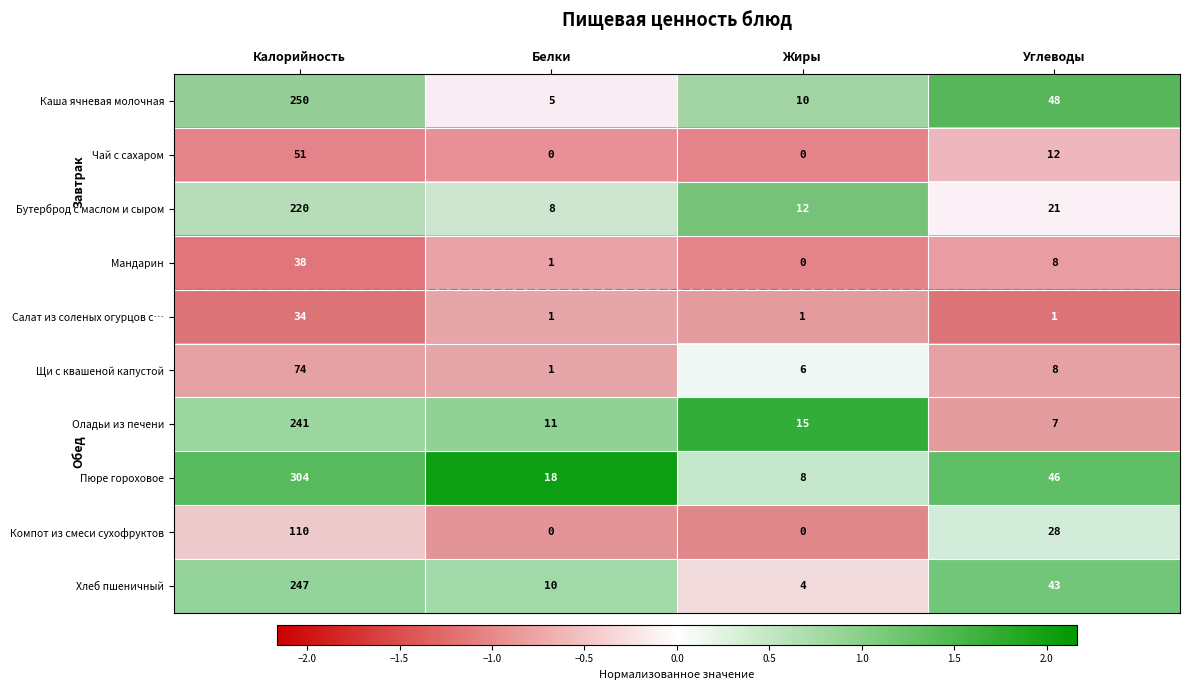

At which category does the chart reach its peak across all series?

Калорийность